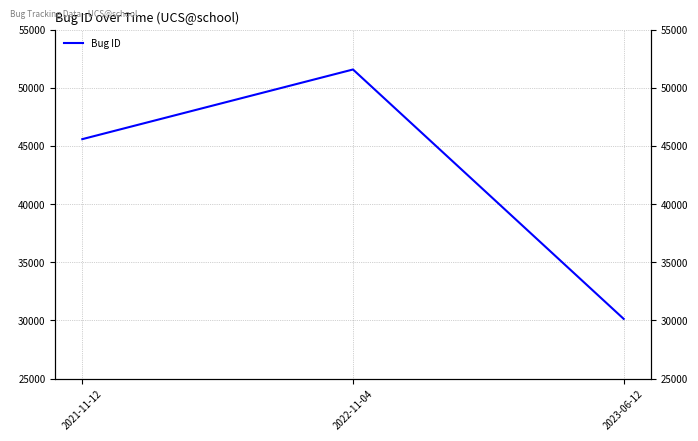

At which label does the data first exceed 45583?

2022-11-04